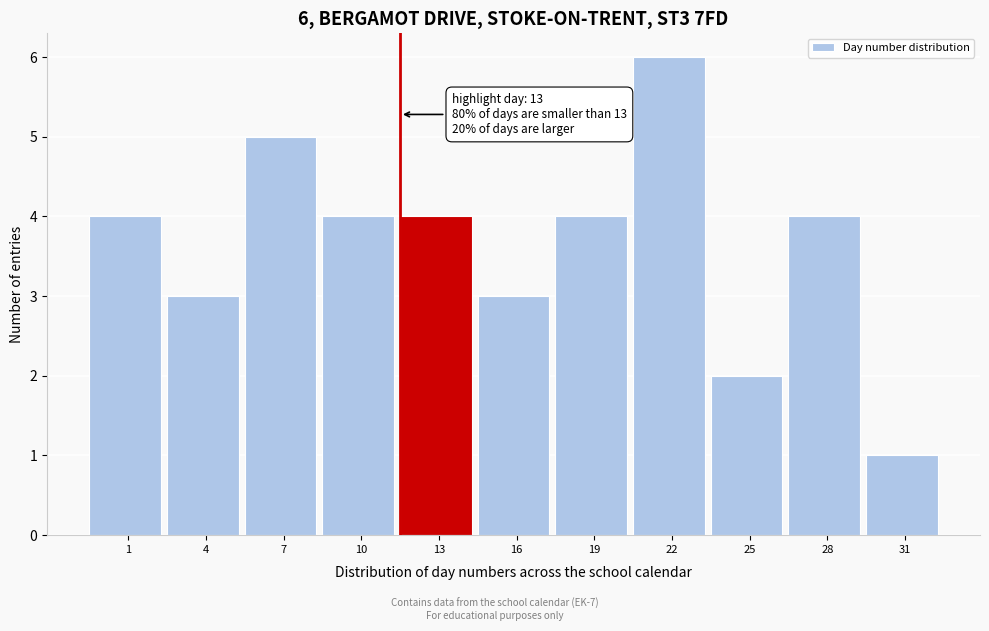

Reading right to left, what are all the values shown in this chart?

1	4	2	6	4	3	4	4	5	3	4